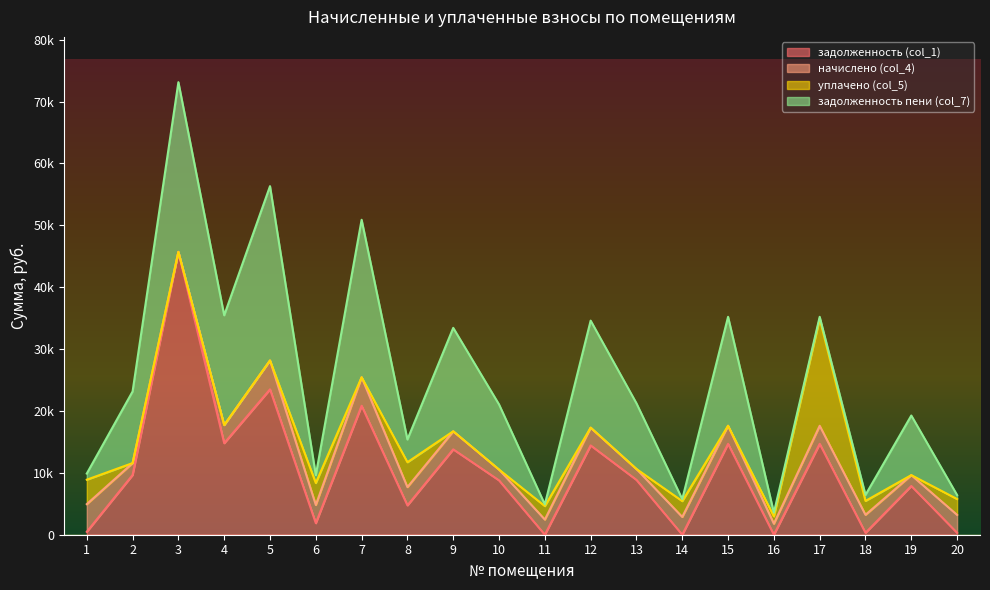

Where does the задолженность пени (col_7) series first go above 10527?

2